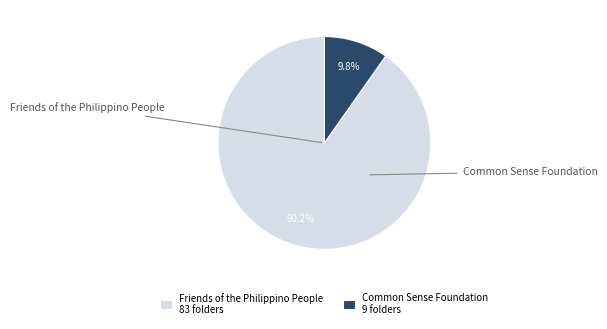

To the nearest percent, what percentage of the pie is Common Sense Foundation?

10%